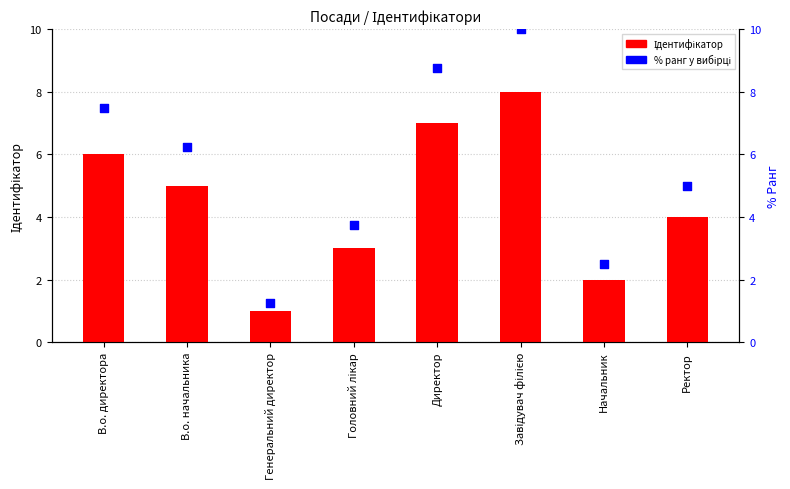

What are all the series names shown in the legend?

Ідентифікатор, % ранг у вибірці